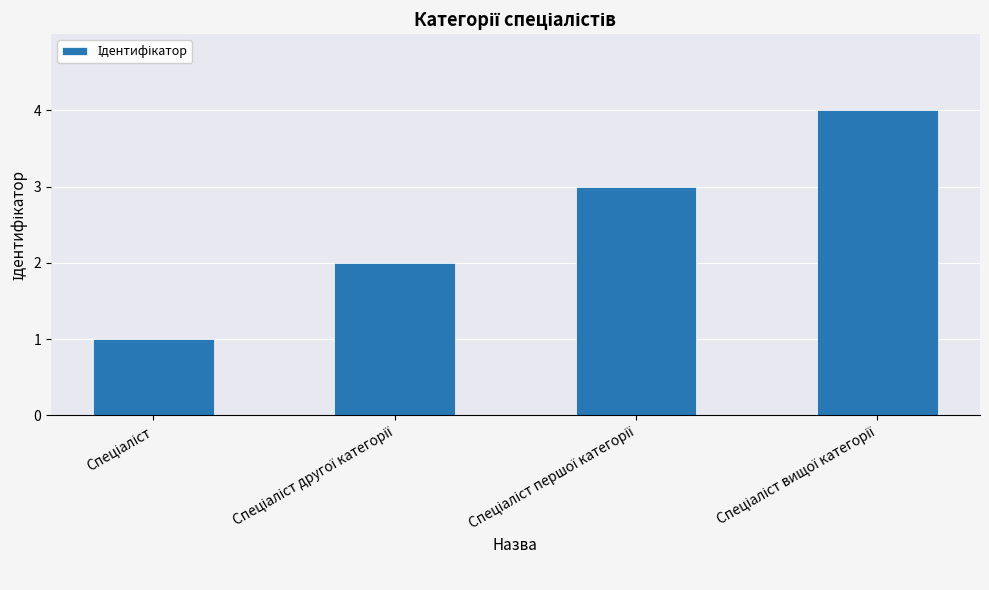

Are the bars grouped side by side (vs. stacked)?

No